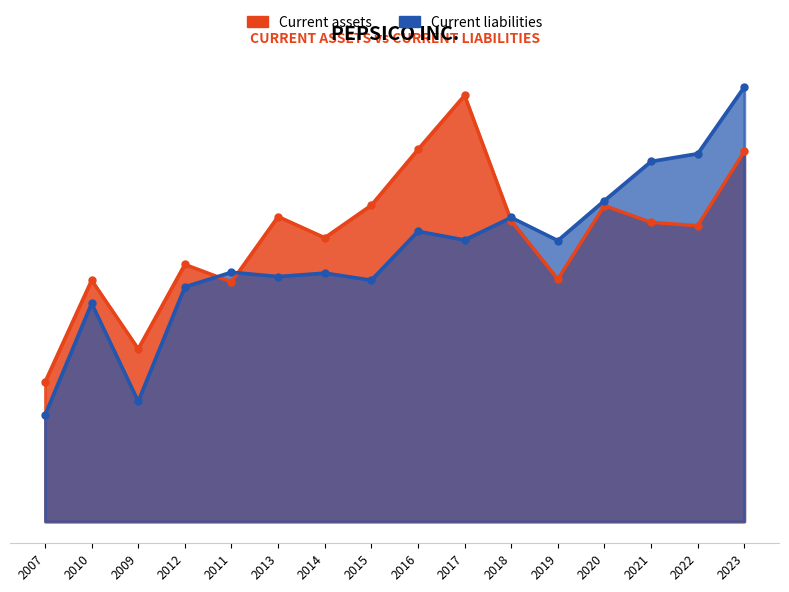

Reading left to right, transcribe all the data shown in this chart.

Current assets: 2007=10151	2010=17569	2009=12571	2012=18720	2011=17441	2013=22203	2014=20663	2015=23031	2016=27089	2017=31027	2018=21893	2019=17645	2020=23001	2021=21783	2022=21539	2023=26950
Current liabilities: 2007=7753	2010=15892	2009=8756	2012=17089	2011=18154	2013=17839	2014=18092	2015=17578	2016=21135	2017=20502	2018=22138	2019=20461	2020=23372	2021=26220	2022=26785	2023=31647